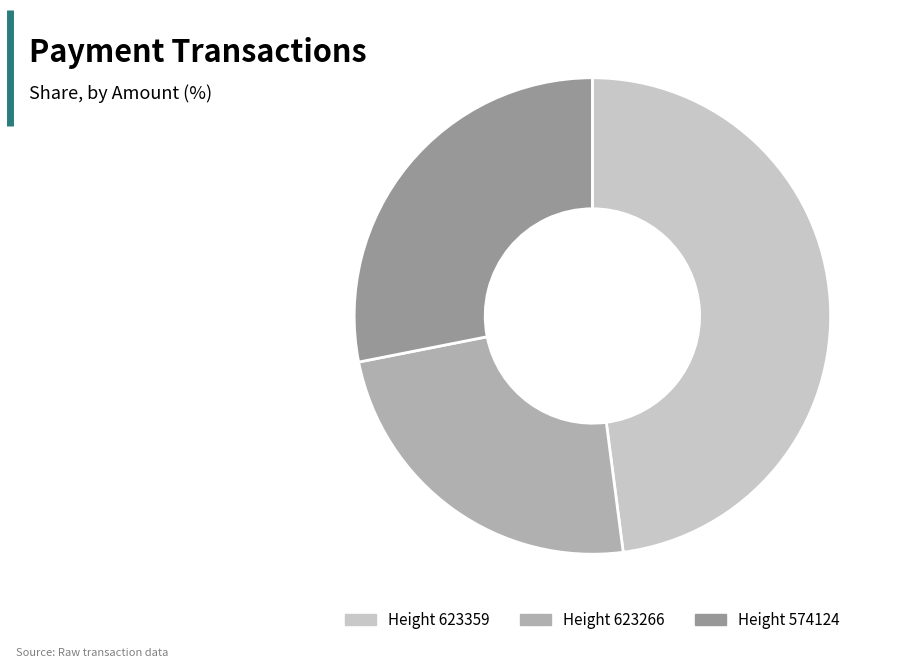

The Height 623359 slice represents 35% of the pie. True or false?

False